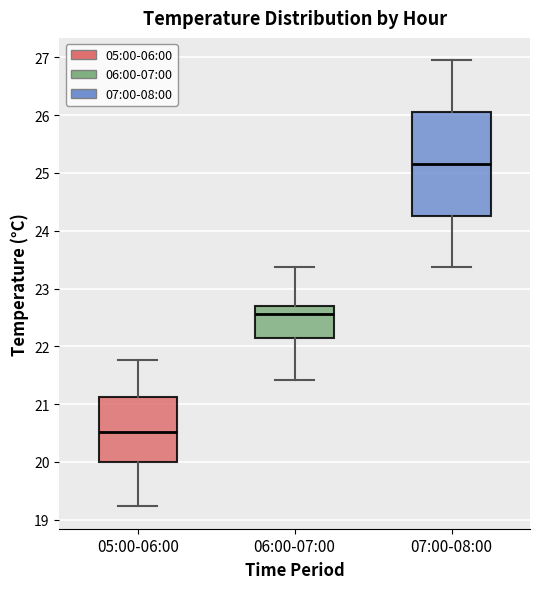

Which box has the lowest median line?

05:00-06:00